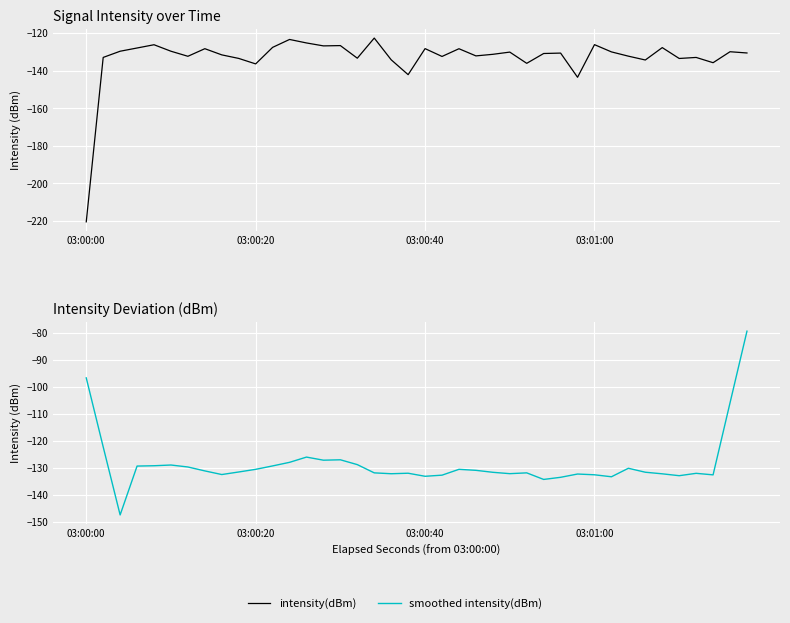

At which label does smoothed intensity(dBm) first exceed -131?

03:00:00